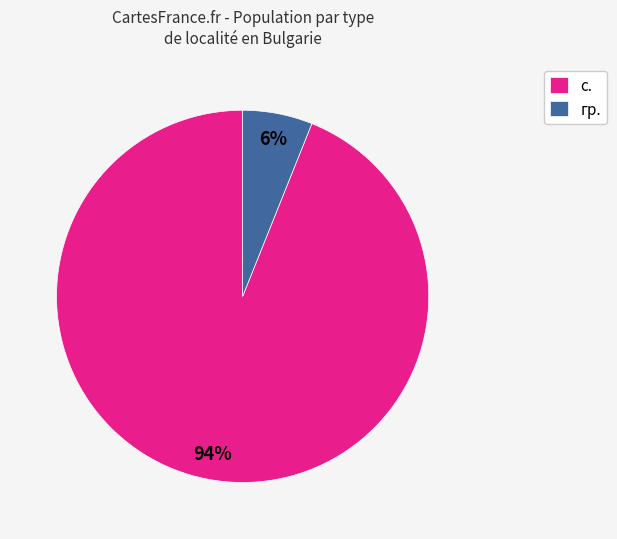

Rank the categories by value from lowest to highest.

гр., с.